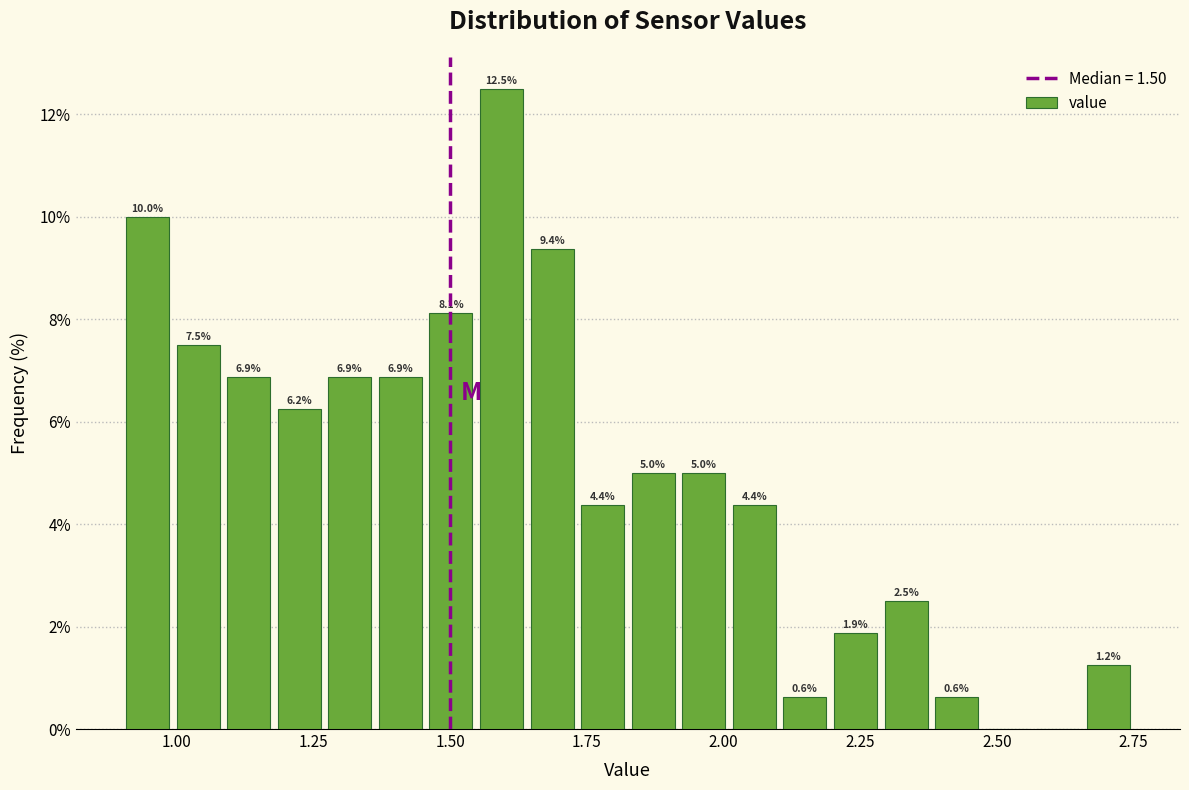

Around what value on the x-axis is the tallest bar? Give the approximate position of its centre, as read against the axis.

1.60